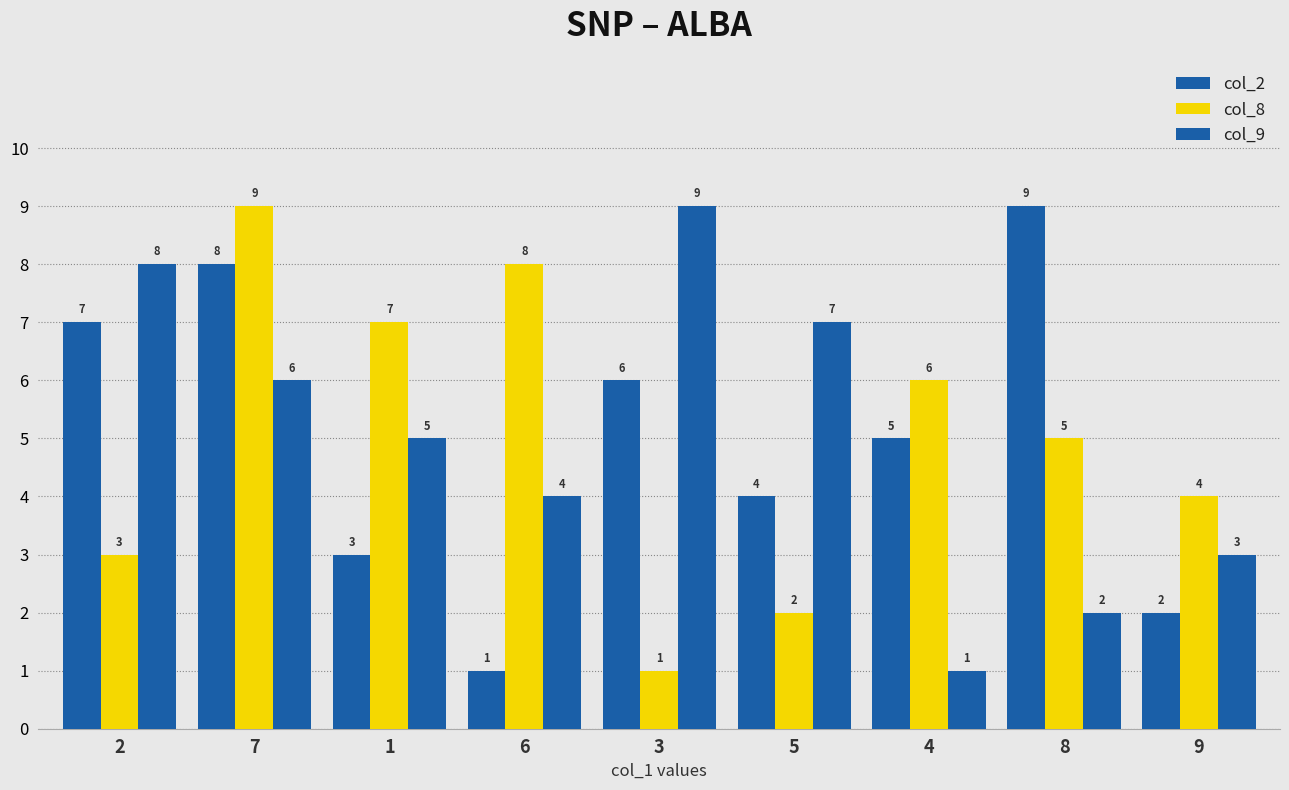

The value of col_8 at 7 is 3. True or false?

False